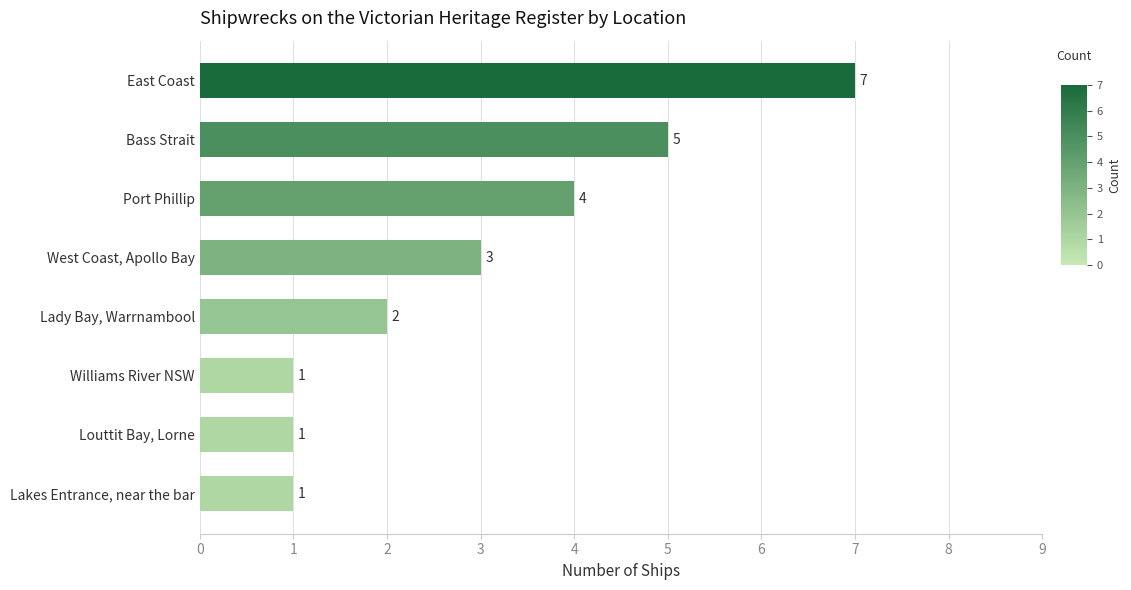

Reading top to bottom, list all the values displayed in this chart.

East Coast=7	Bass Strait=5	Port Phillip=4	West Coast, Apollo Bay=3	Lady Bay, Warrnambool=2	Williams River NSW=1	Louttit Bay, Lorne=1	Lakes Entrance, near the bar=1